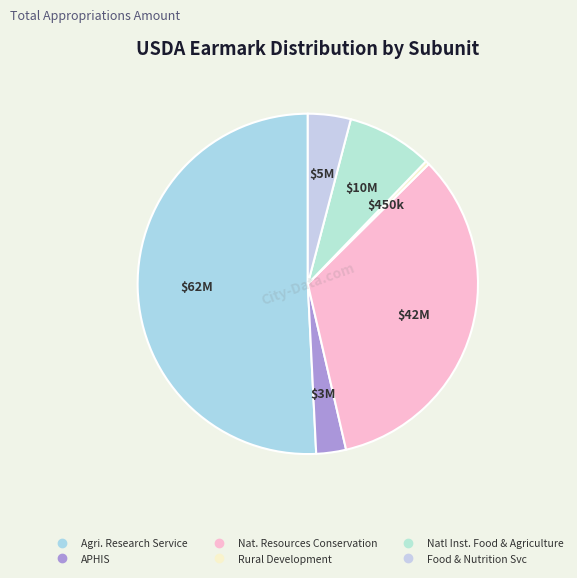

Does any single category account for the majority?

Yes